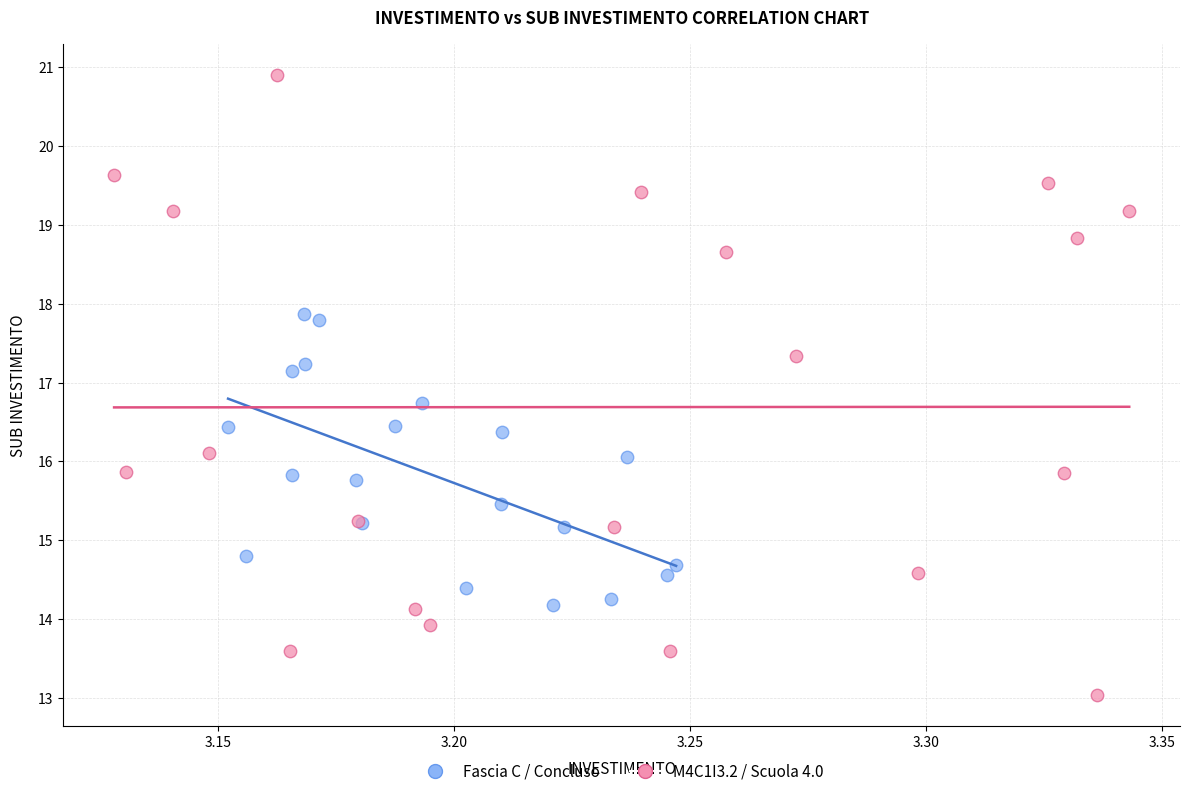

What are all the series names shown in the legend?

Fascia C / Concluso, M4C1I3.2 / Scuola 4.0